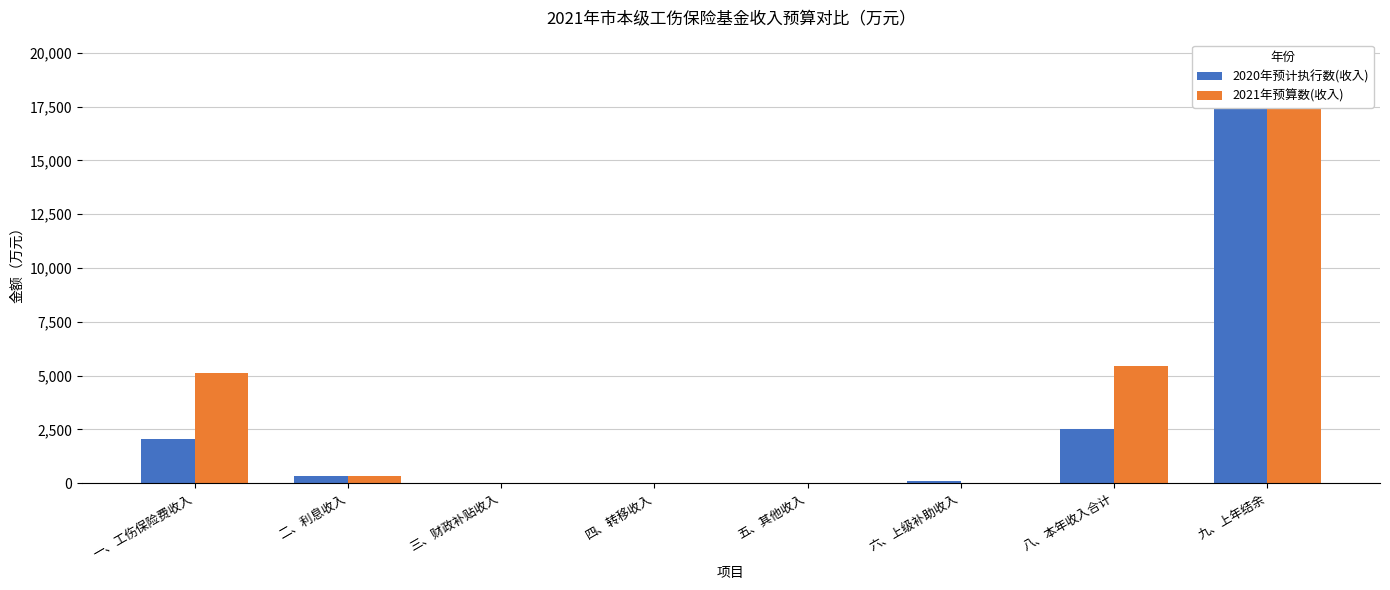

What is the highest value of the 2020年预计执行数(收入) series?

19630.4